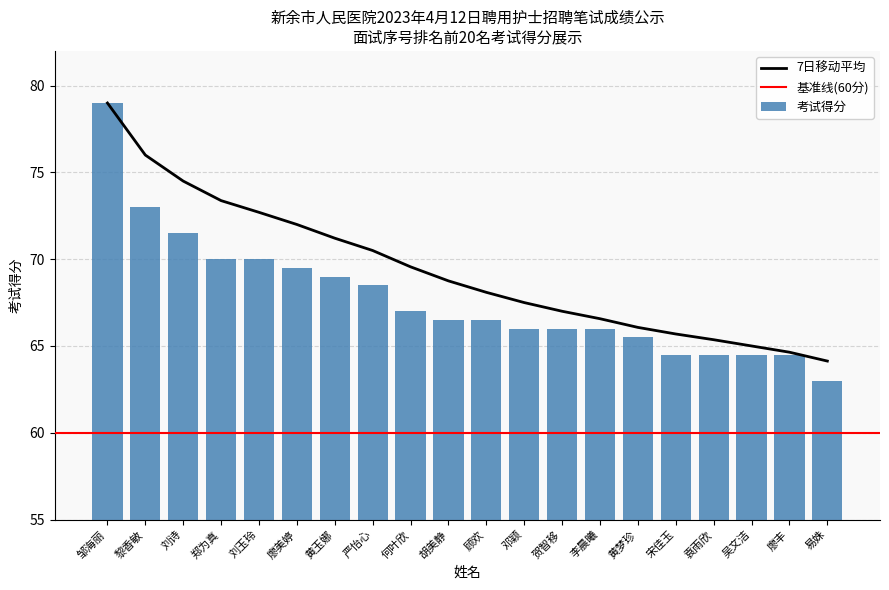

True or false: 7日移动平均 has a value of 69.6 at 何叶欣.

True